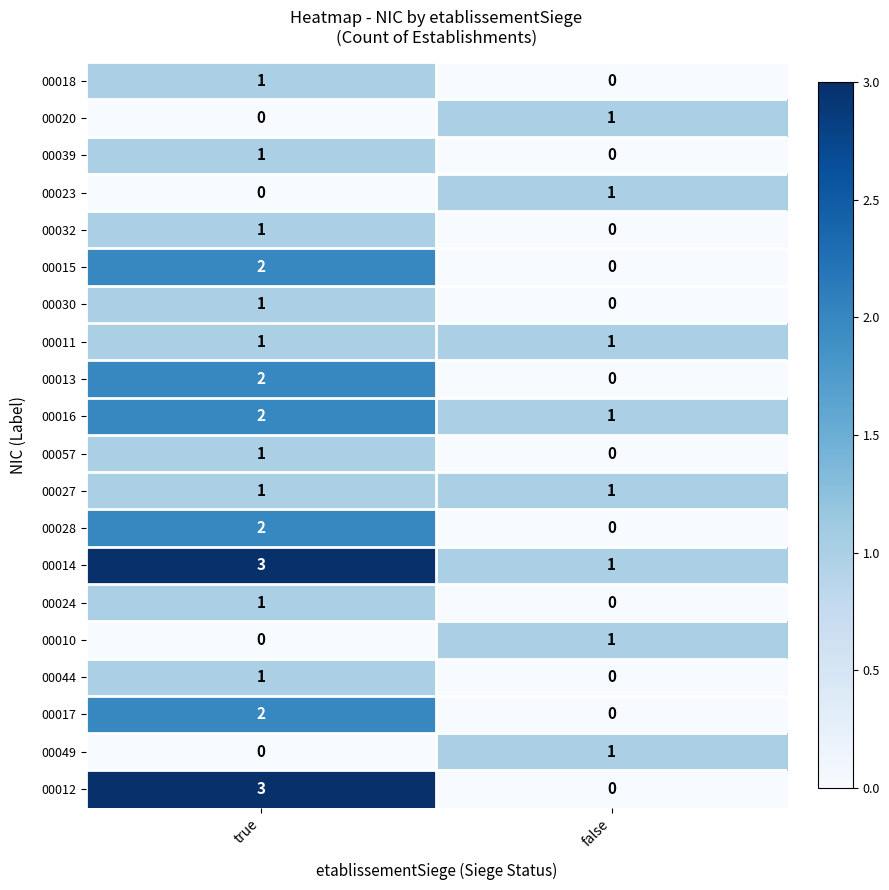

What is the sum of the 00012 values at false and true?

3